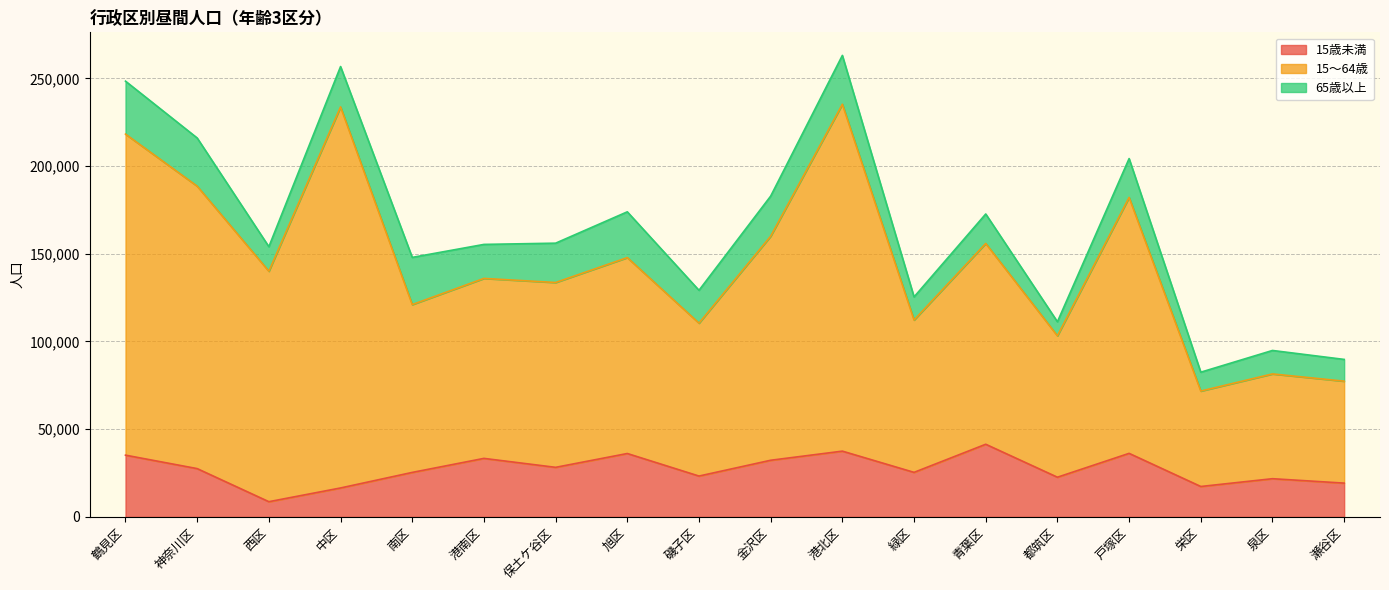

At which category is the sum across all series the highest?

港北区